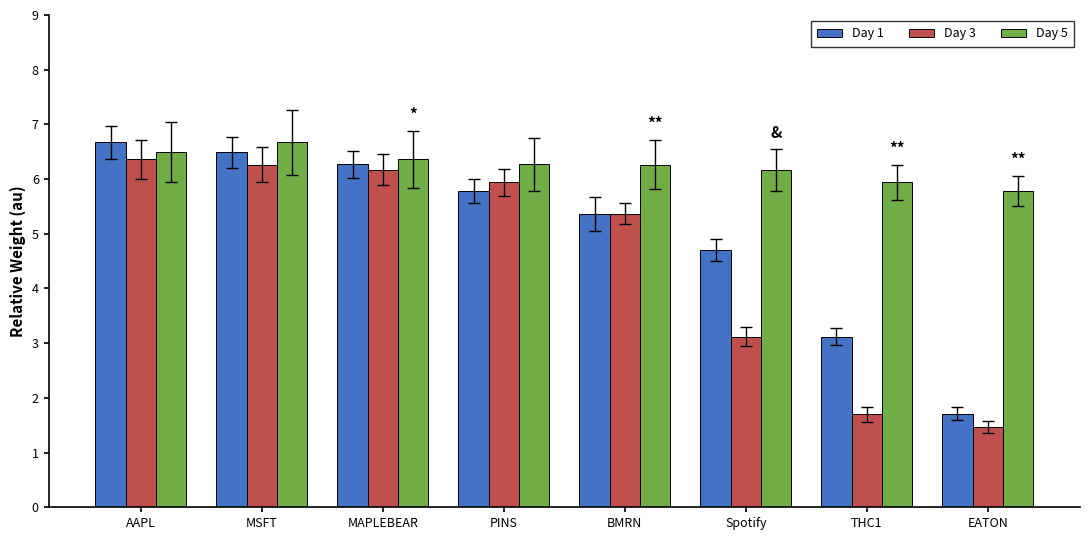

At how many categories does at least one series exceed 2?

8